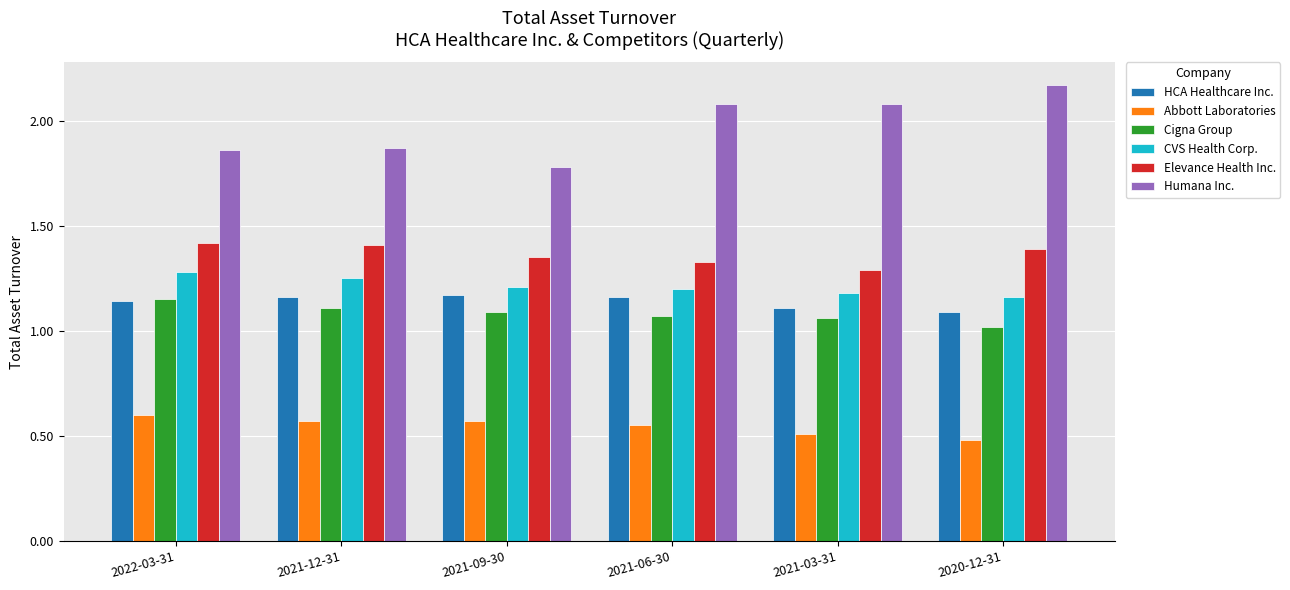

True or false: Abbott Laboratories has a value of 0.6 at 2021-12-31.

True